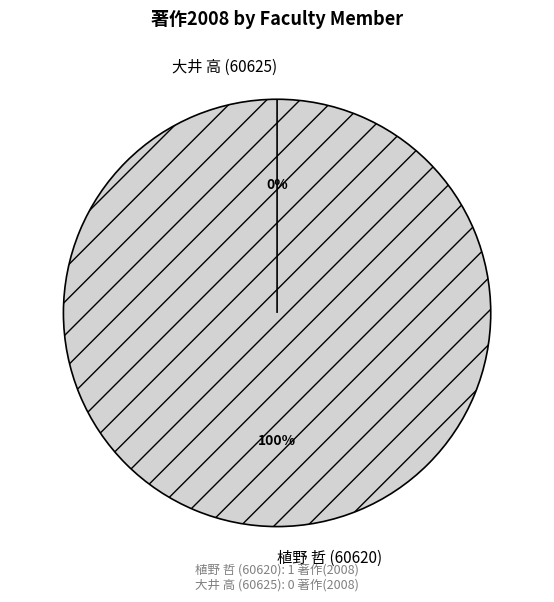

Rank the categories by value from highest to lowest.

植野 哲 (60620), 大井 高 (60625)